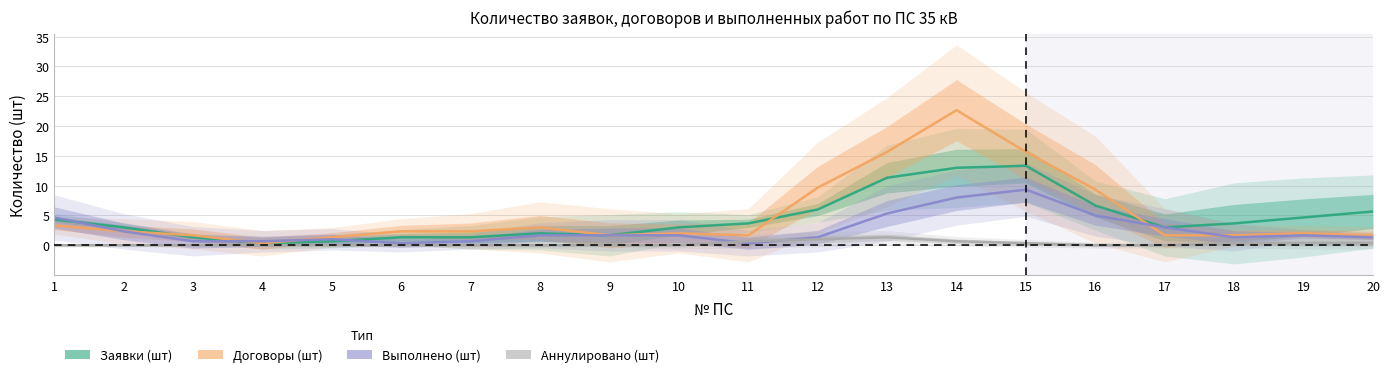

The Заявки (шт) series shows 1.3 at 6. True or false?

True